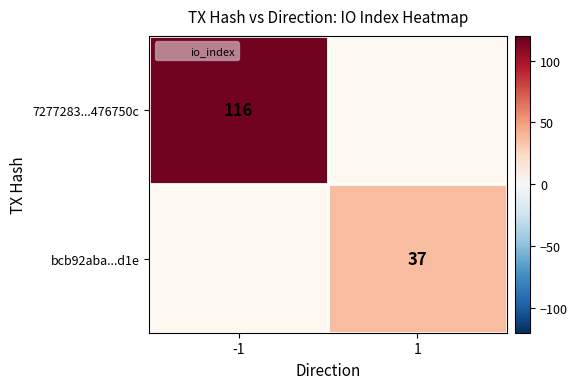

Rank the series by their average value, from highest to lowest.

7277283...476750c, bcb92aba...d1e